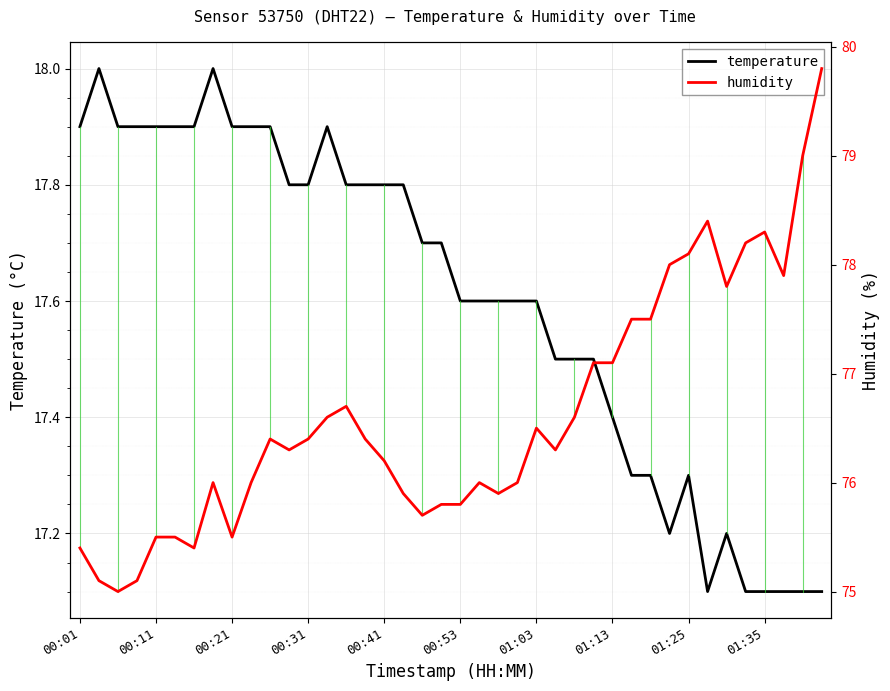

What is the sum of all humidity values?

3064.7